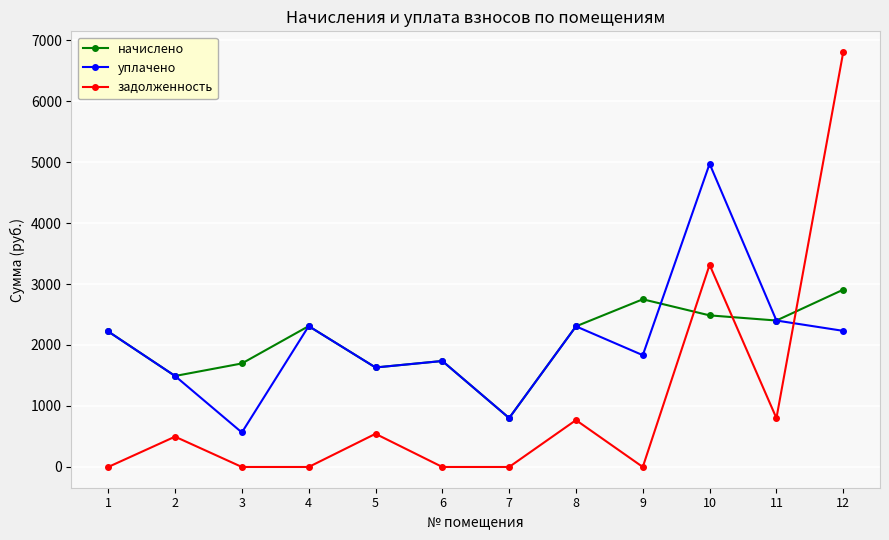

What is the maximum value shown in the chart?

6802.6